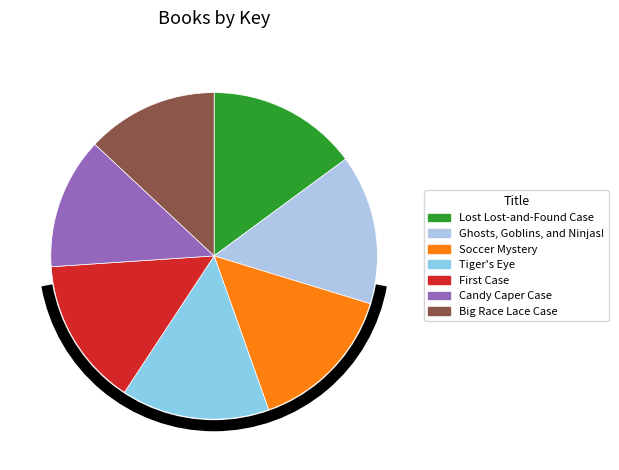

Rank the categories by value from lowest to highest.

Big Race Lace Case, Candy Caper Case, First Case, Tiger's Eye, Soccer Mystery, Ghosts, Goblins, and Ninjas!, Lost Lost-and-Found Case